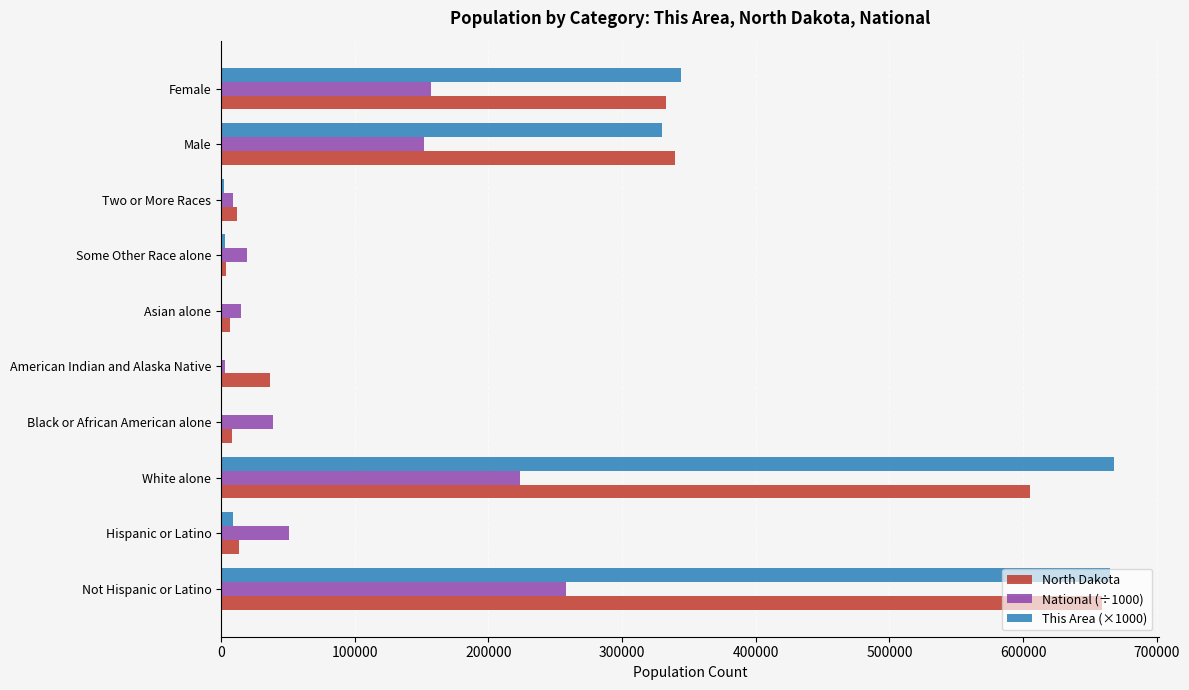

Which series changed the most between Not Hispanic or Latino and Female?

North Dakota